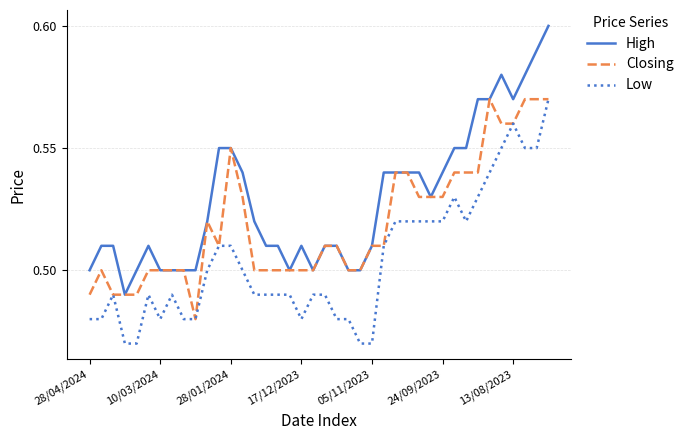

Which series has the largest total across all categories?

High